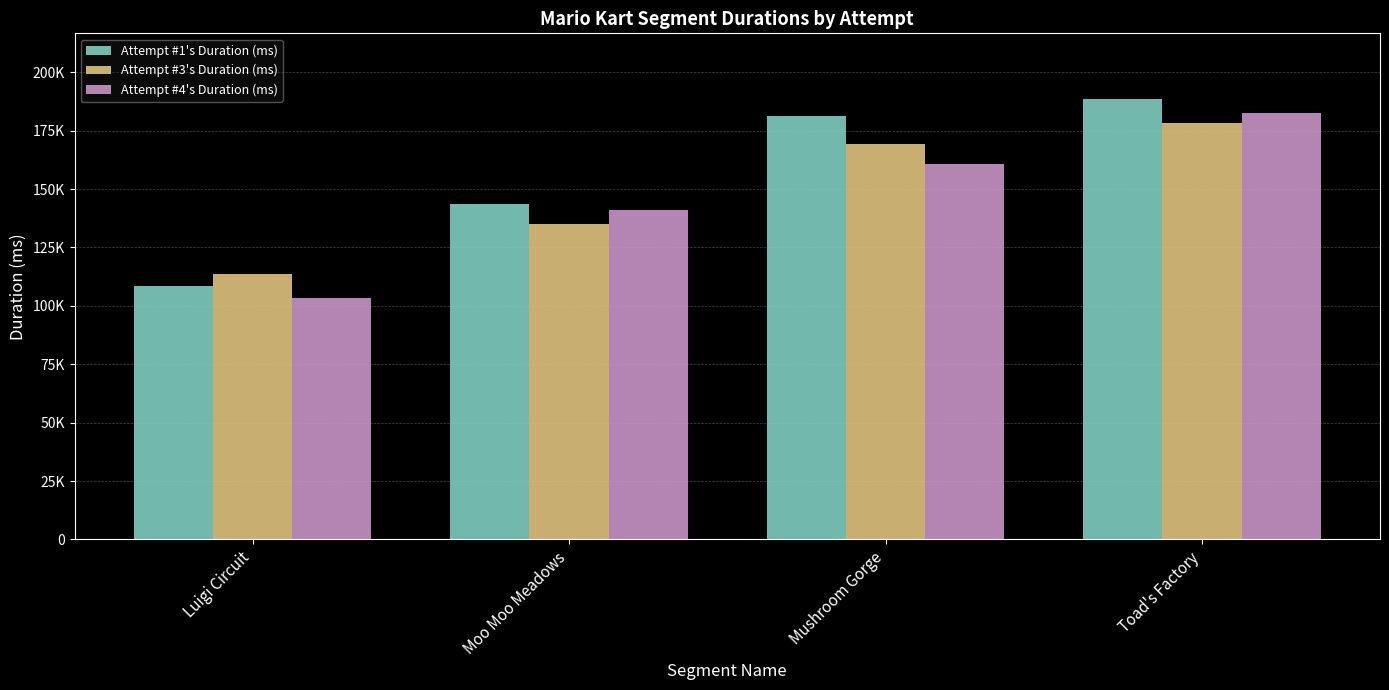

What are all the series names shown in the legend?

Attempt #1's Duration (ms), Attempt #3's Duration (ms), Attempt #4's Duration (ms)